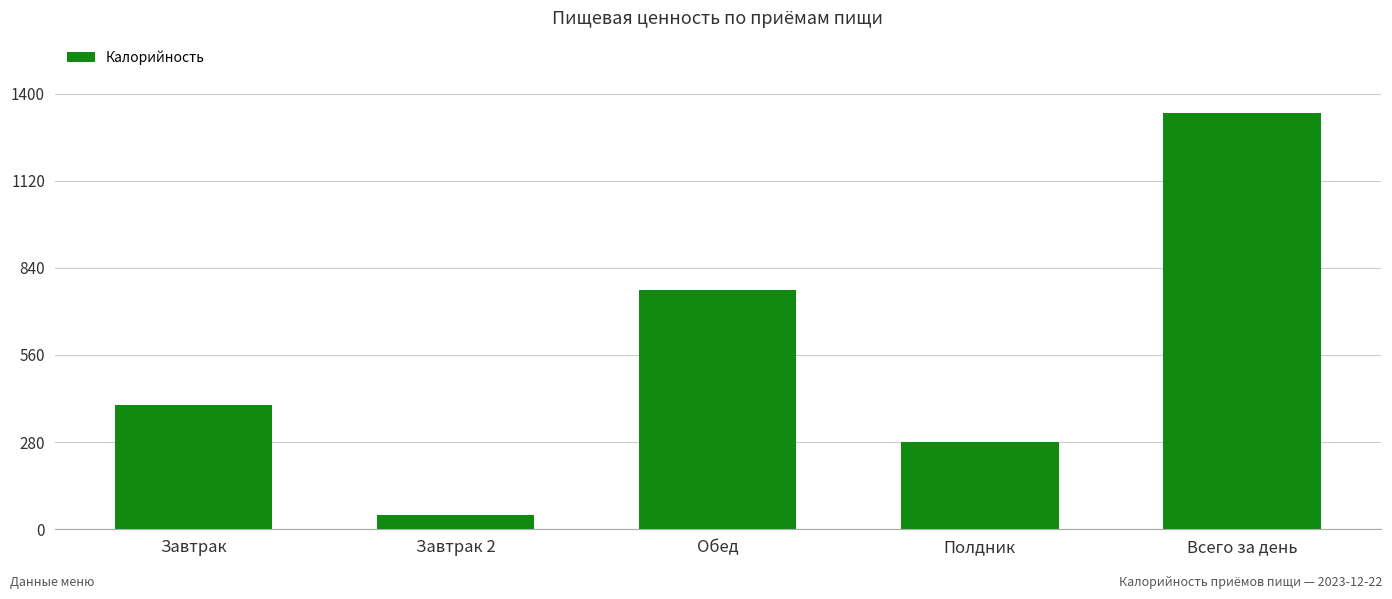

What is the difference between the maximum and second lowest values?

1059